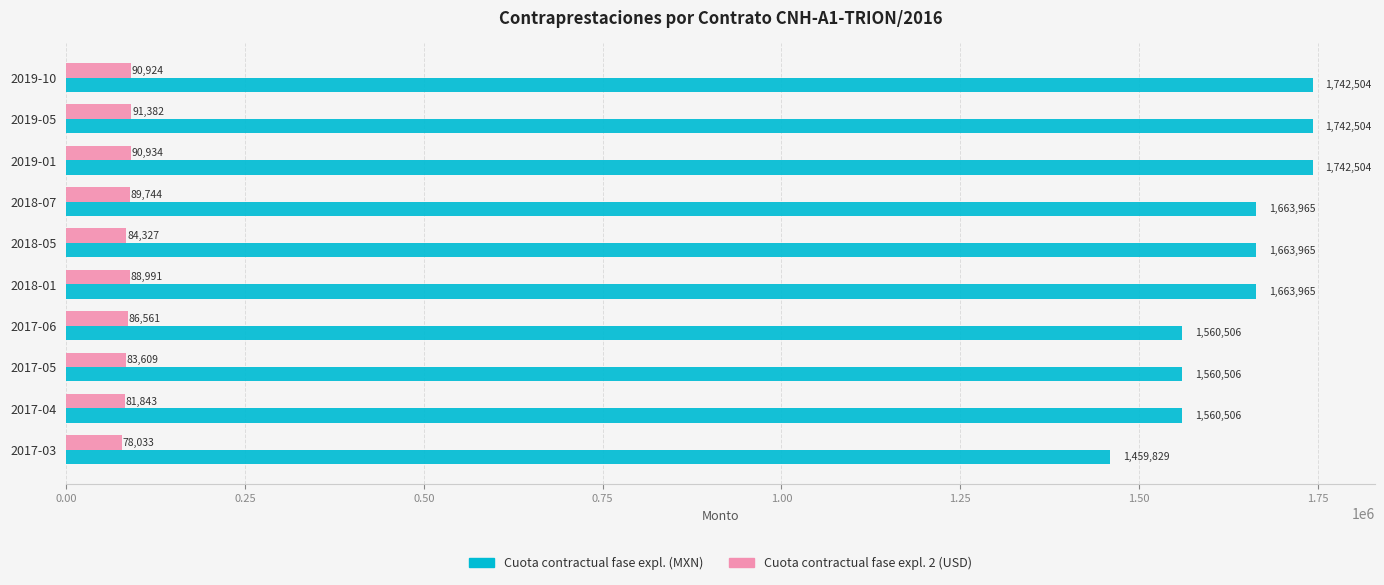

Which series has the widest spread of values?

Cuota contractual fase expl. (MXN)